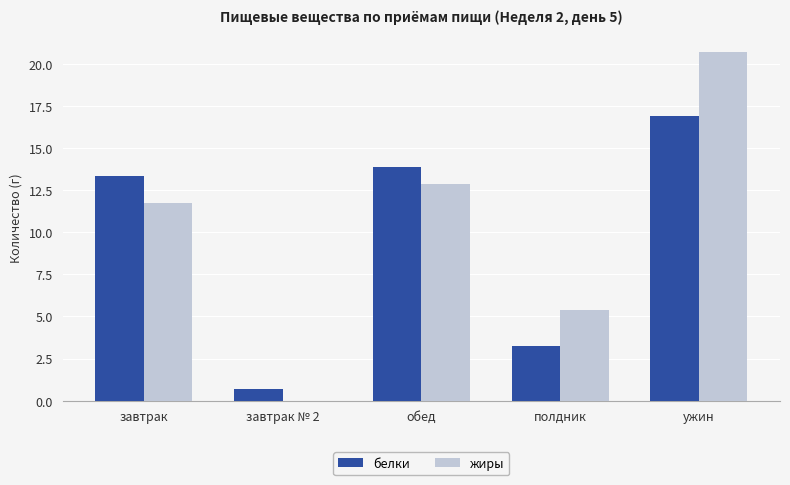

Which series changed the most between завтрак № 2 and полдник?

жиры